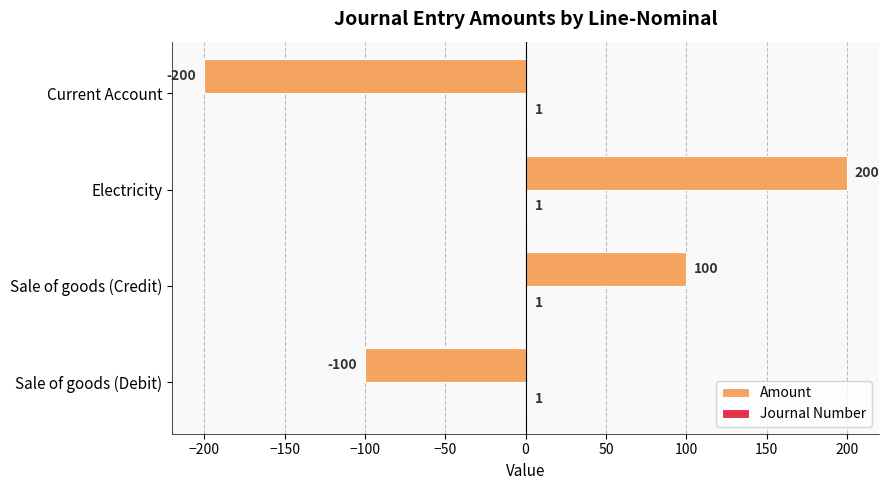

What is the total value across all series at Current Account?

-199